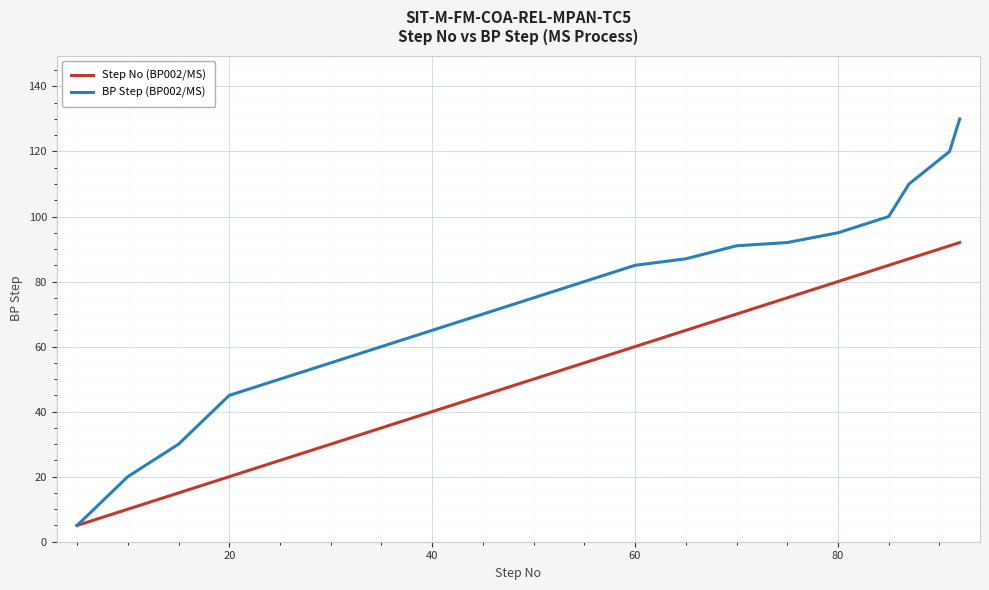

Which series has the largest total across all categories?

BP Step (BP002/MS)